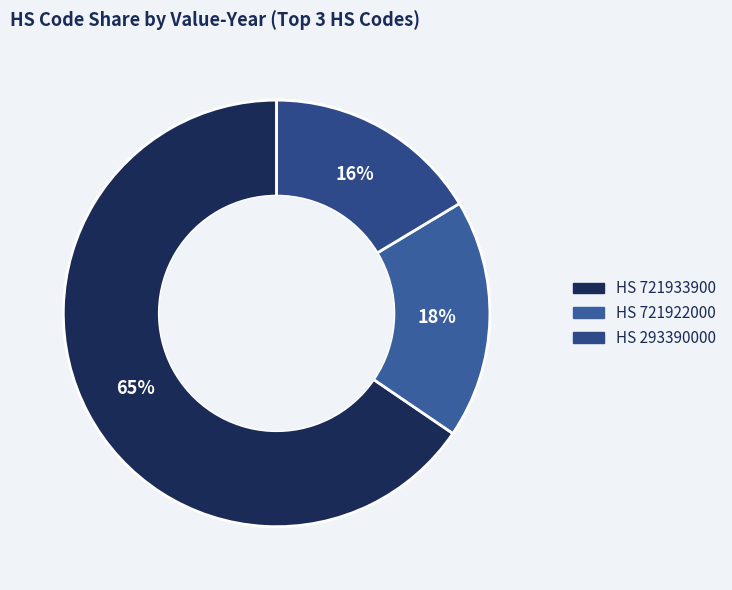

How many segments does this pie chart have?

3